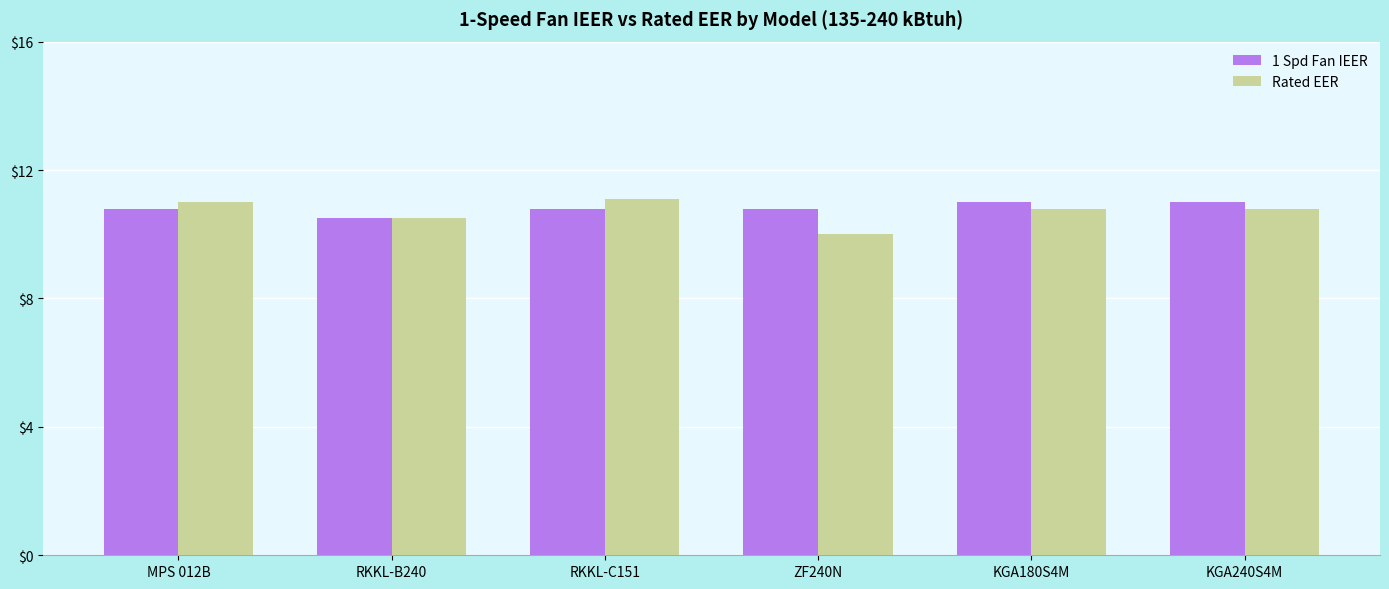

Between RKKL-C151 and ZF240N, which series saw the biggest shift?

Rated EER